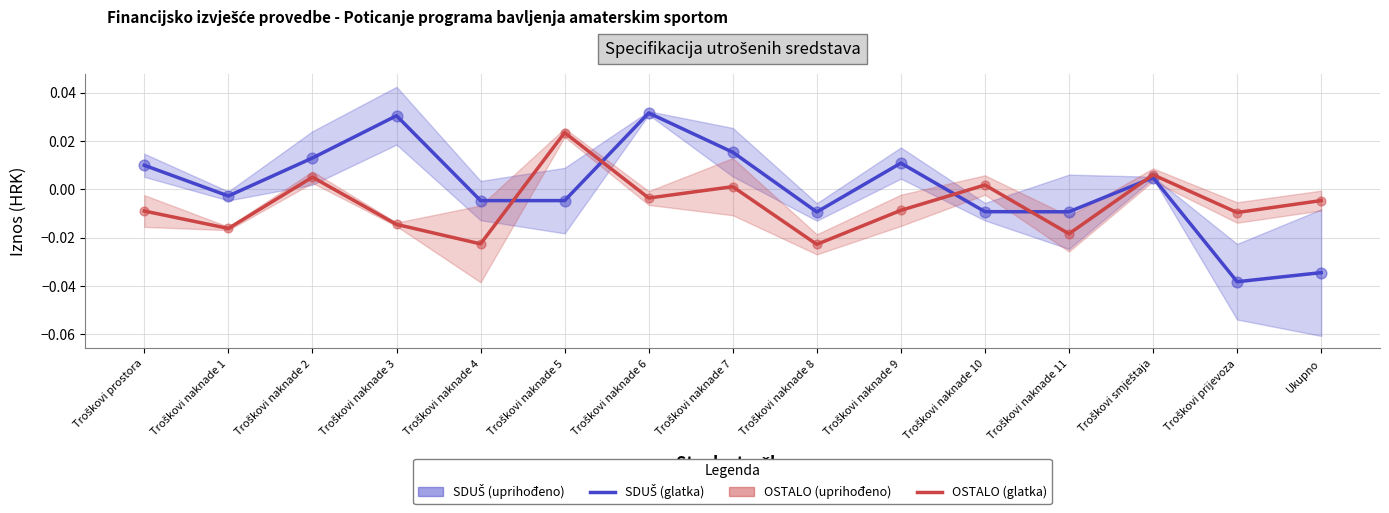

What are all the series names shown in the legend?

SDUŠ - glatka linija, OSTALO - glatka linija, SDUŠ (uprihođeno), OSTALO (uprihođeno)